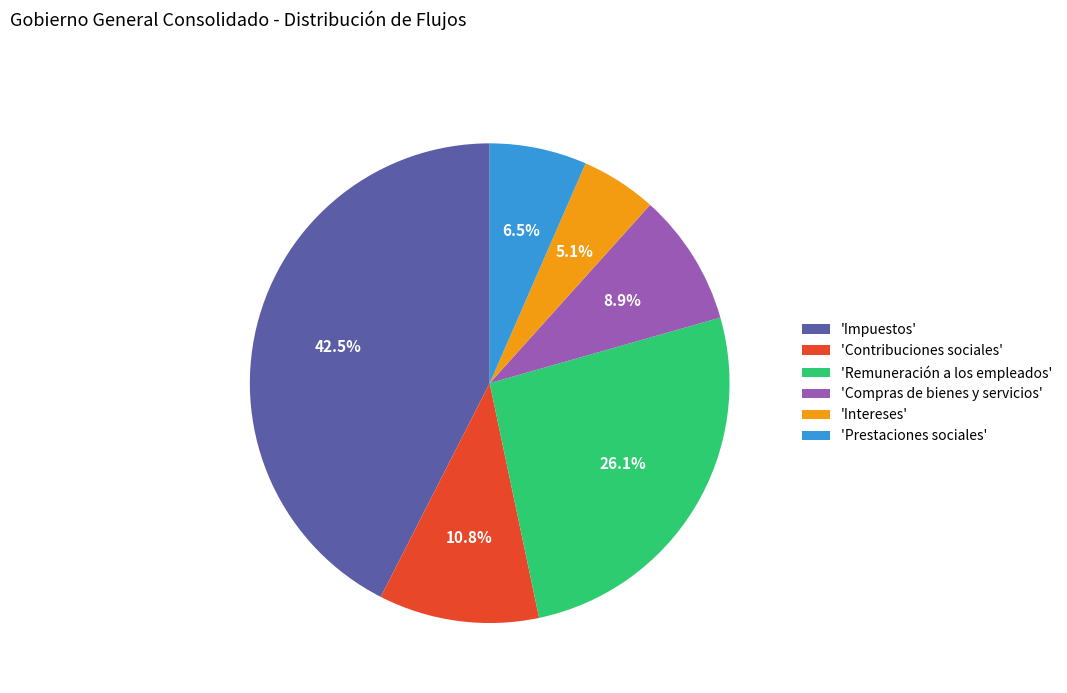

Is the sum of 'Remuneración a los empleados' and 'Impuestos' greater than half?

Yes